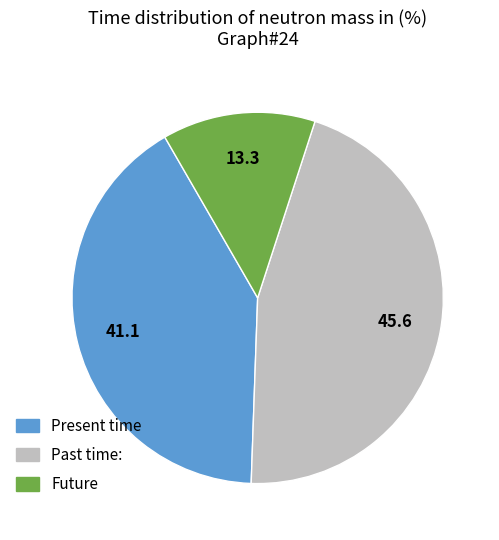

Between Past time: and Present time, which is larger?

Past time: